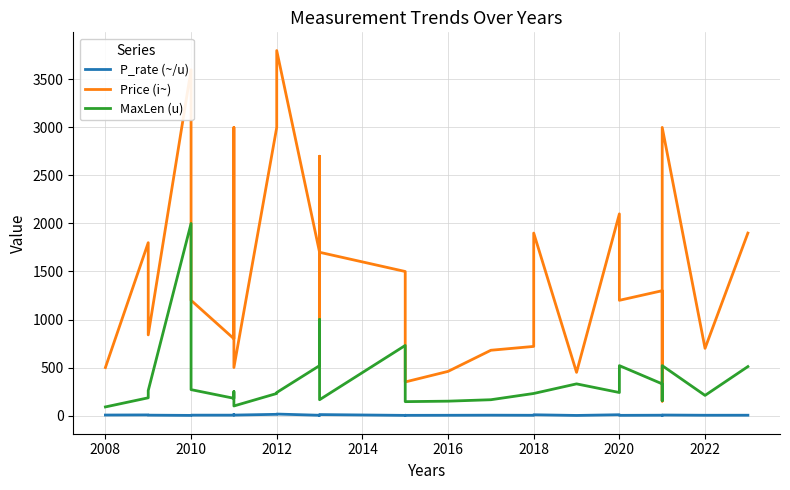

In MaxLen (u), how many points are lower than both neighbors (excluding endpoints)?

6